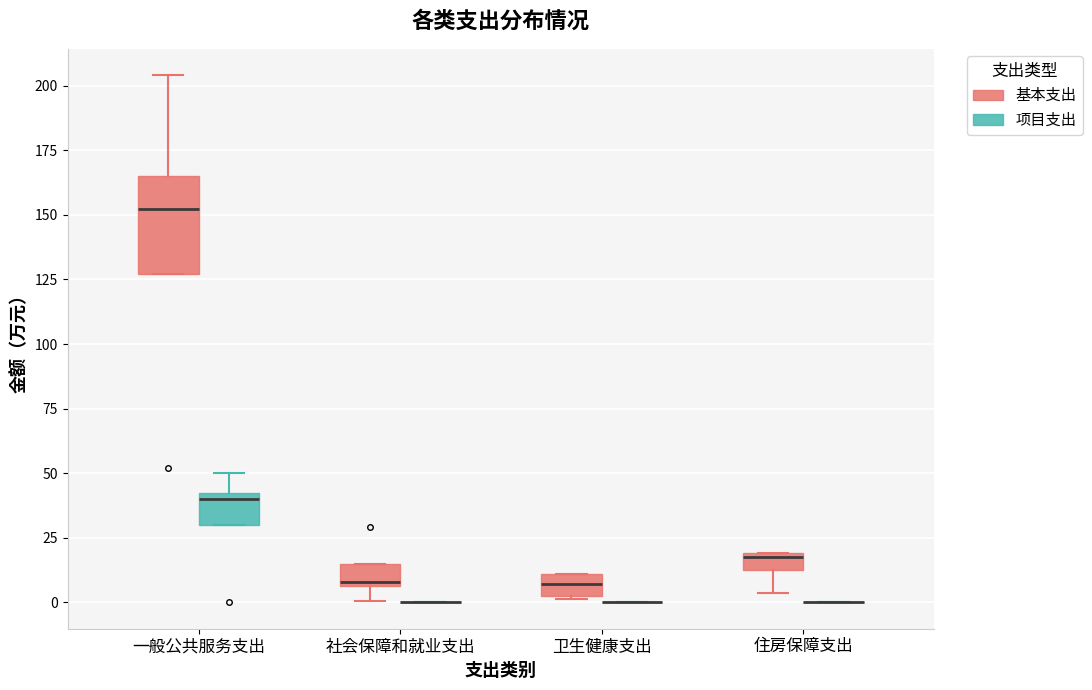

Which box is the tallest, from its lower edge to its upper edge?

一般公共服务支出 (基本支出)